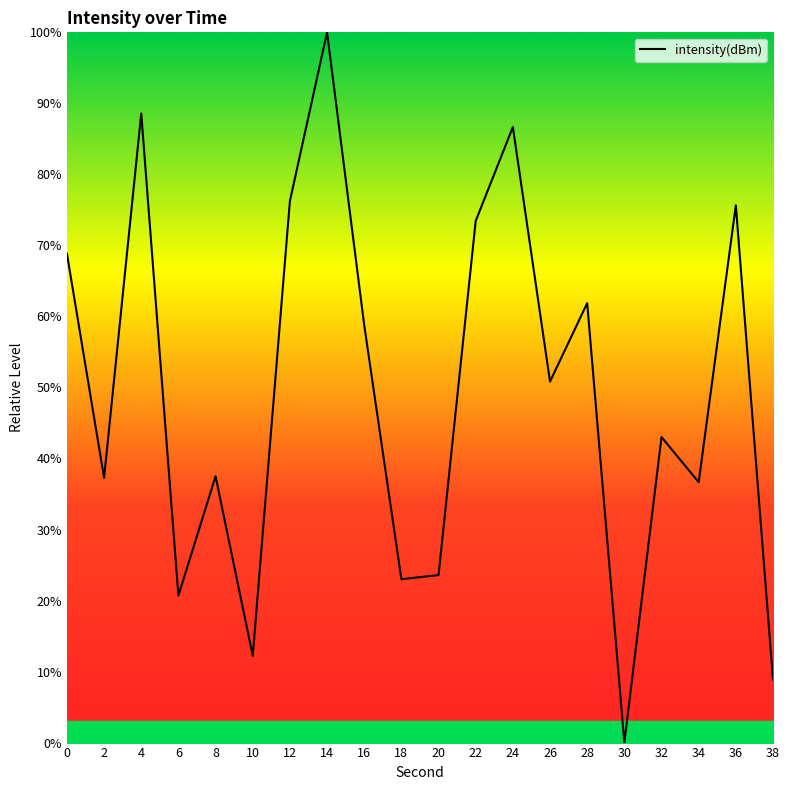

Which category has the highest value across all series?

14